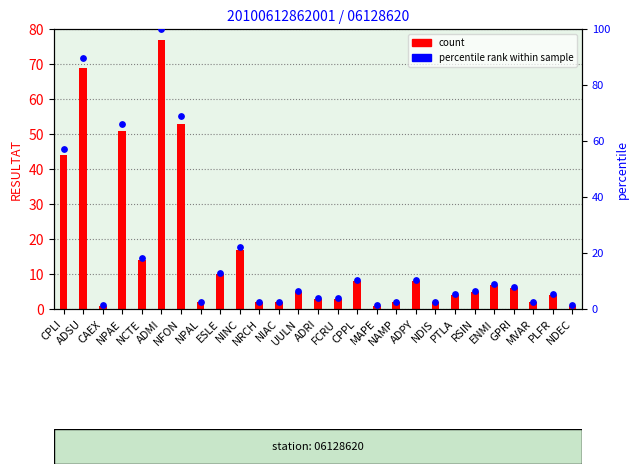

At which category is the sum across all series the highest?

ADMI